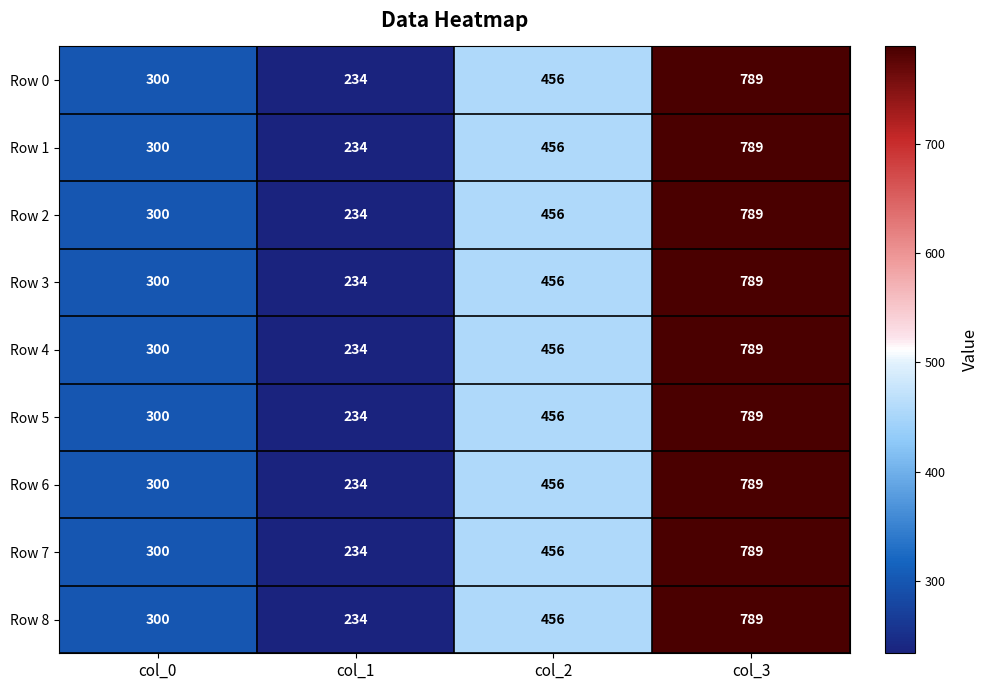

What is the difference between the maximum and minimum values in the Row 7 series?

555